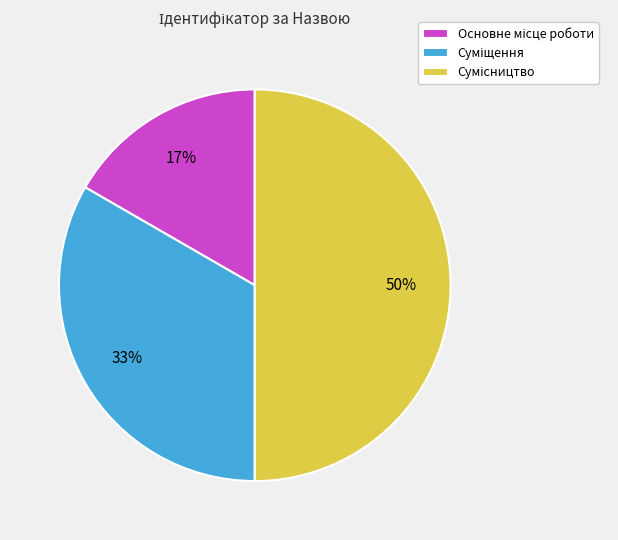

To the nearest percent, what is the difference between the largest and smallest slice percentages?

33%